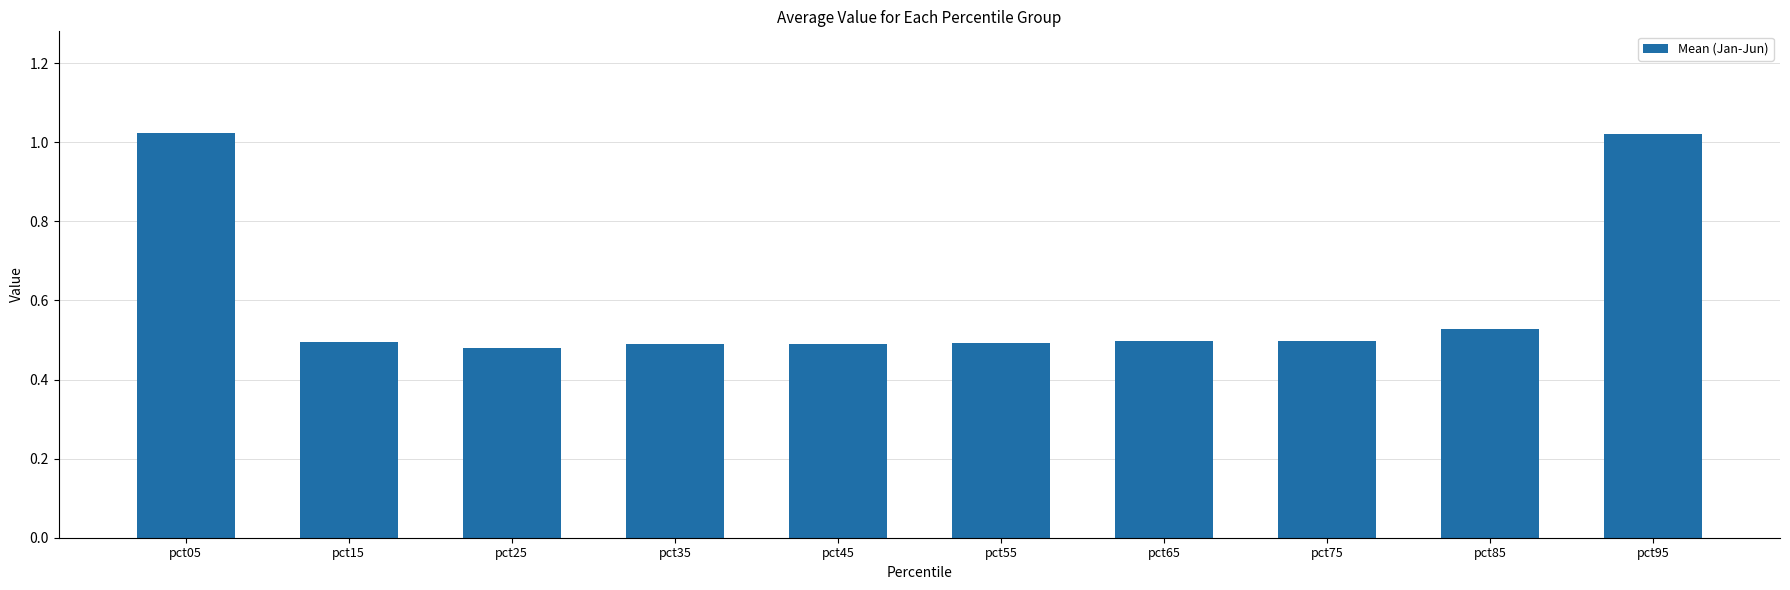

What is the average value?

0.6